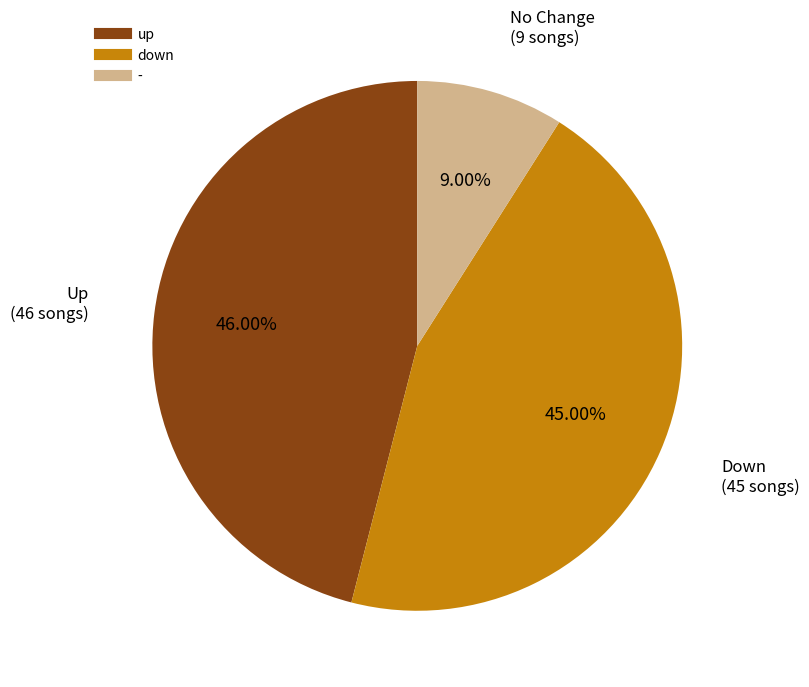

To the nearest percent, what is the difference between the largest and smallest slice percentages?

37%